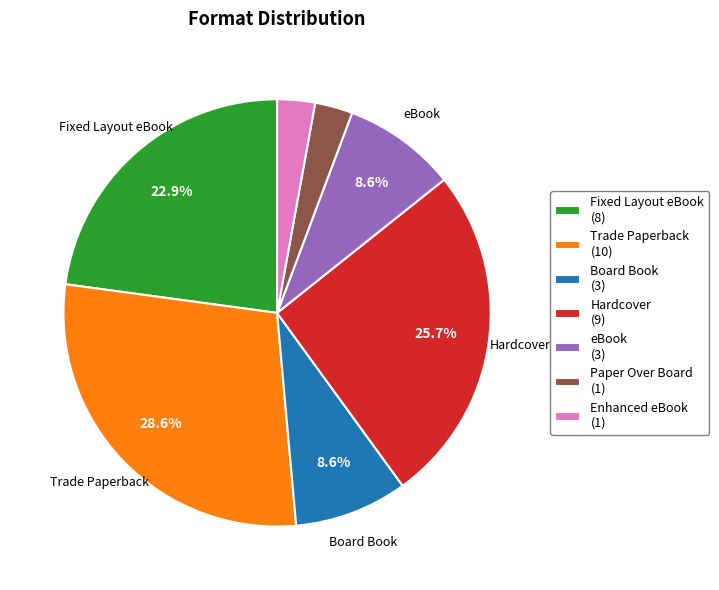

Does any single category account for the majority?

No